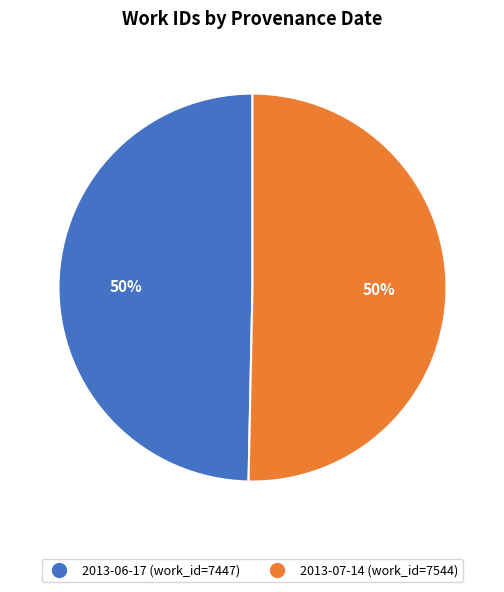

How many segments does this pie chart have?

2